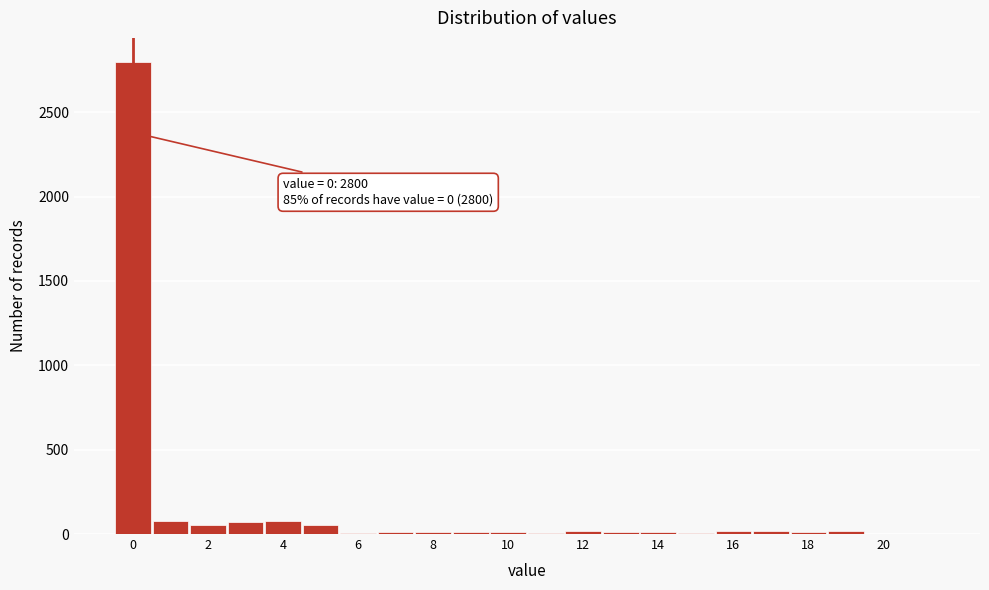

Over which range of the x-axis is the bar tallest?

-0.5 to 0.5